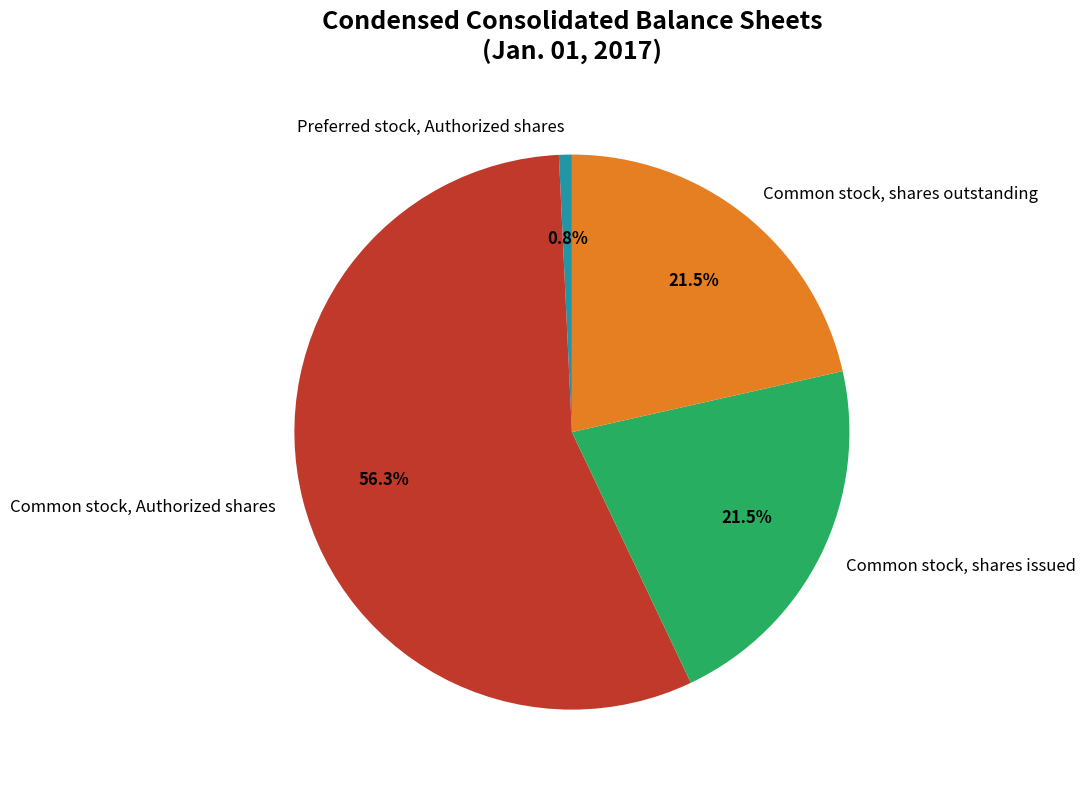

To the nearest percent, what is the combined percentage of Common stock, shares outstanding and Preferred stock, Authorized shares?

22%